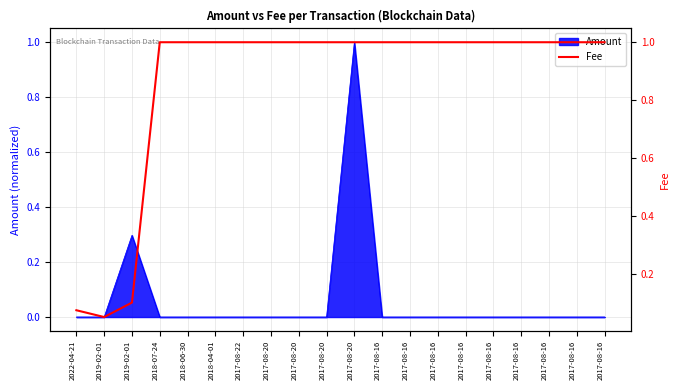

How many lines are shown in the chart?

1